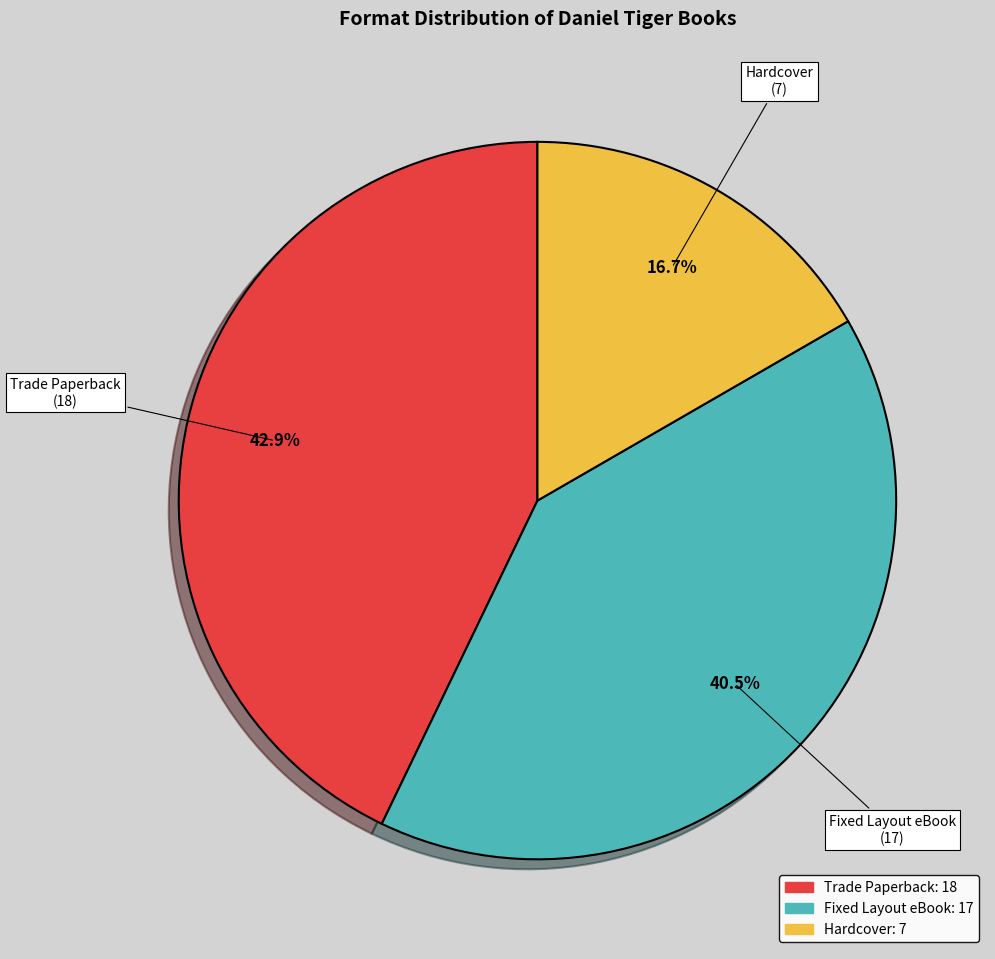

Does any single category account for the majority?

No